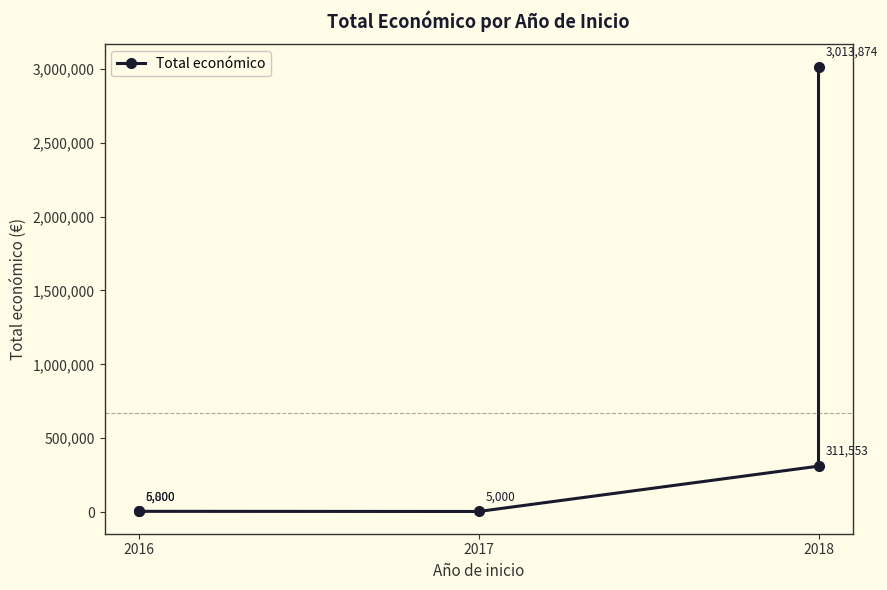

What is the value of the 5th point from the left?

3013874